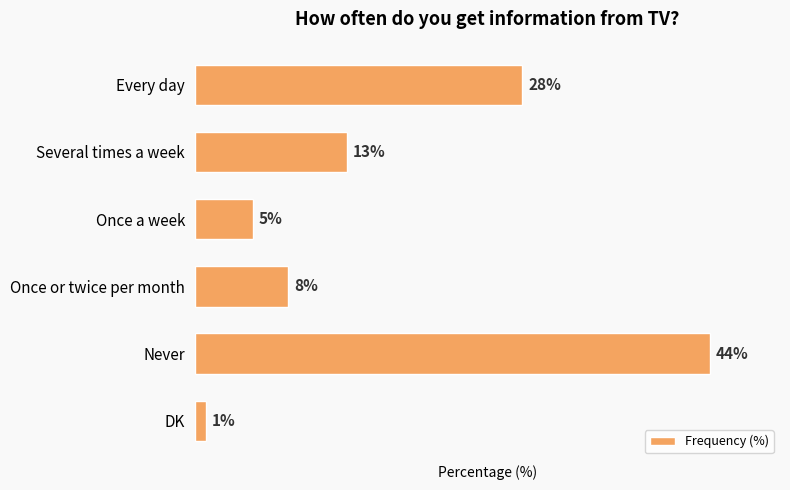

At which category does the chart reach its peak across all series?

Never